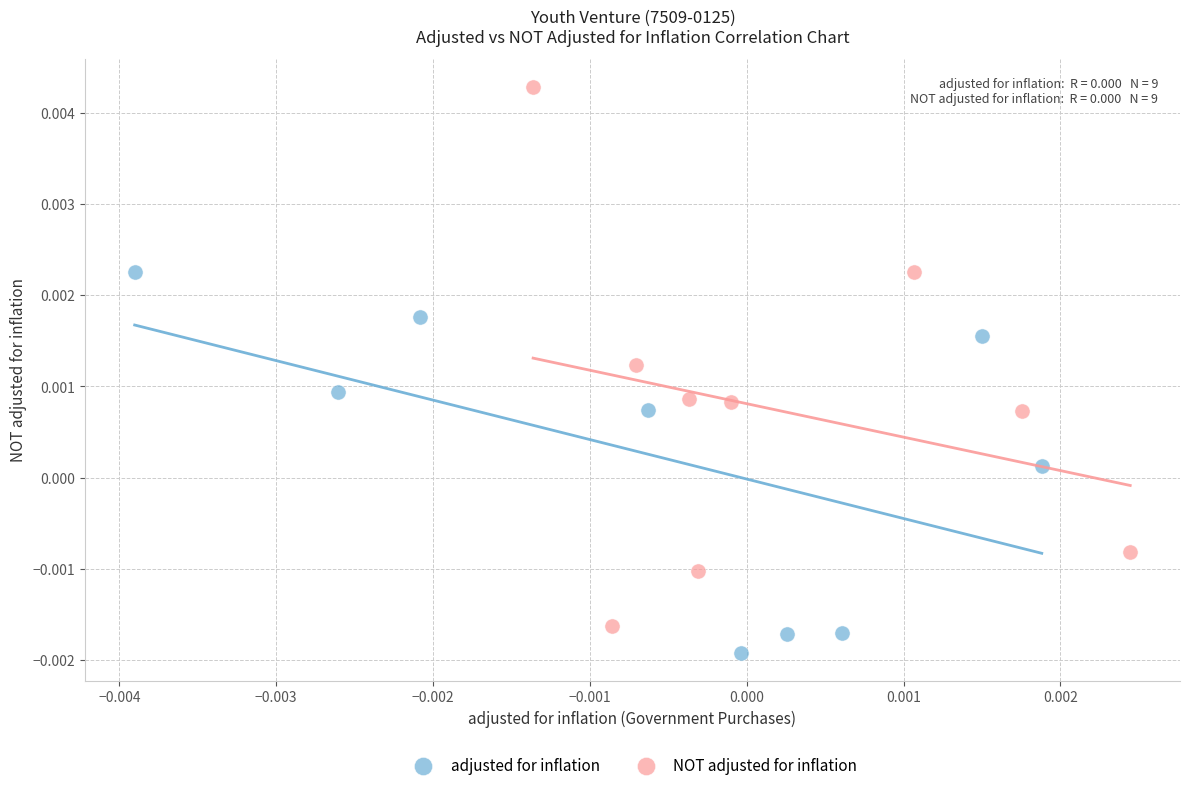

Which series reaches the maximum Y coordinate?

NOT adjusted for inflation